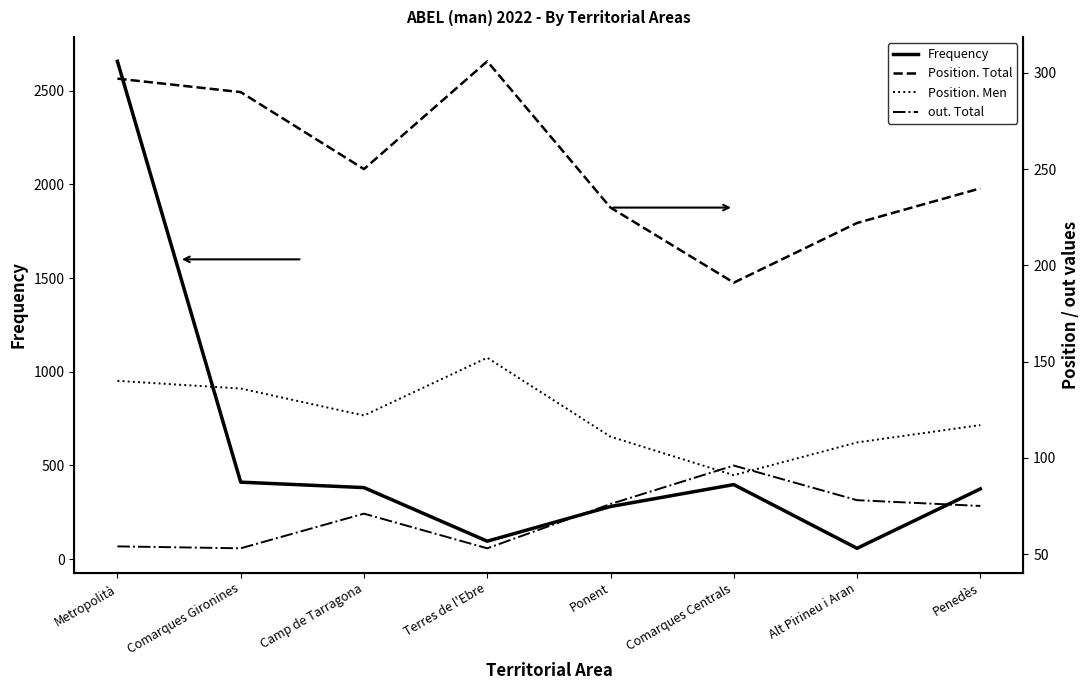

What is the average value of the Frequency series?

582